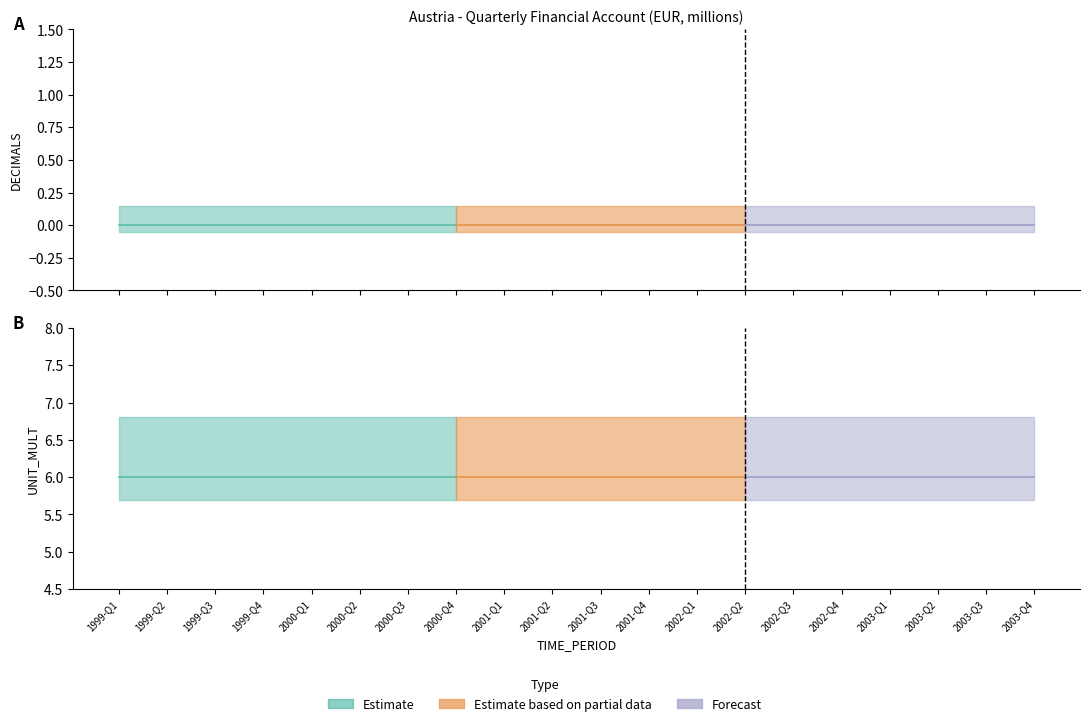

True or false: DECIMALS and UNIT_MULT cross at least once.

False